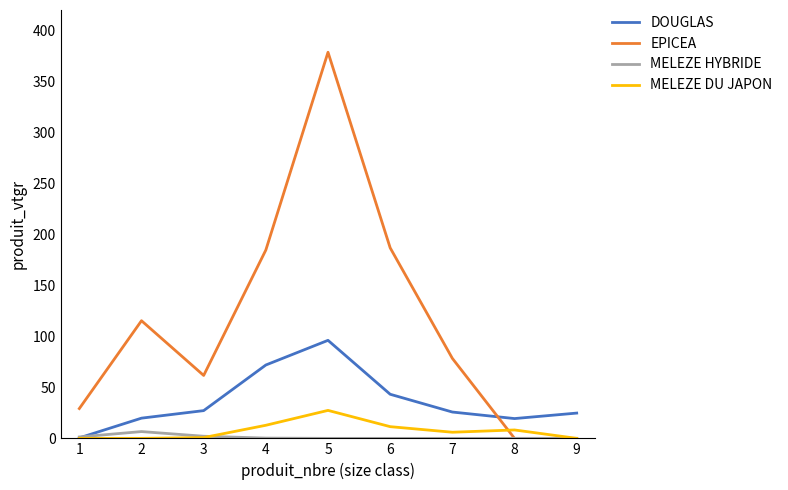

Between 7 and 9, which series saw the biggest shift?

EPICEA